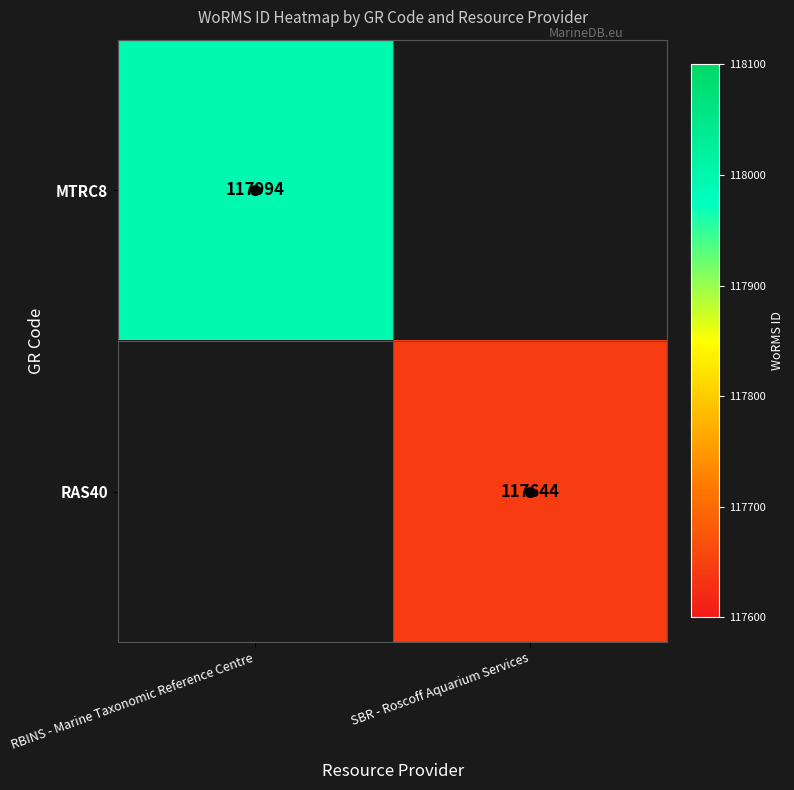

Is the value of RAS40 at SBR - Roscoff Aquarium Services greater than the value of MTRC8 at RBINS - Marine Taxonomic Reference Centre?

No